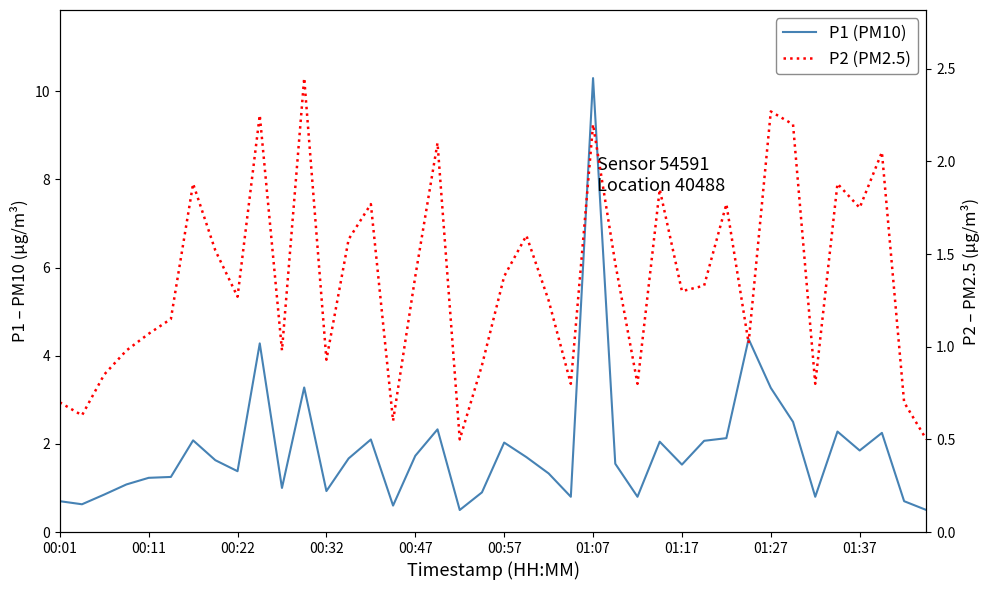

What is the total value across all series at 29?

3.4